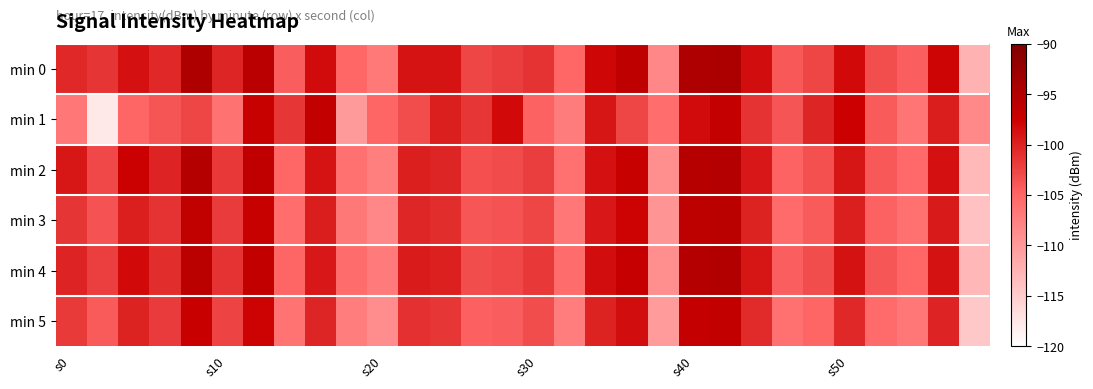

What is the greatest value displayed?

-94.4